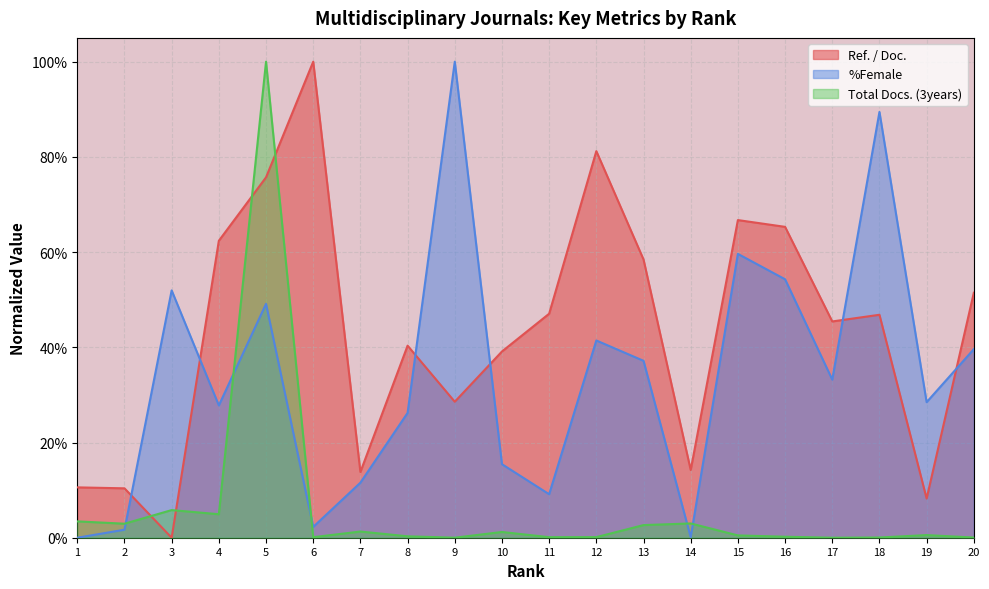

At which category is the sum across all series the highest?

5